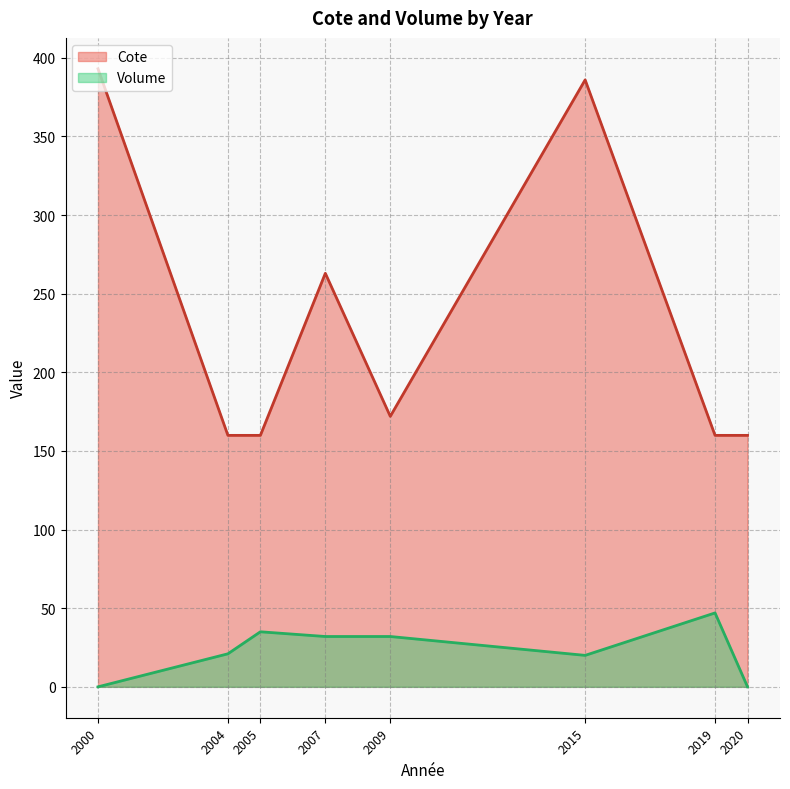

Is it true that Cote equals 82.9 at 2009?

False